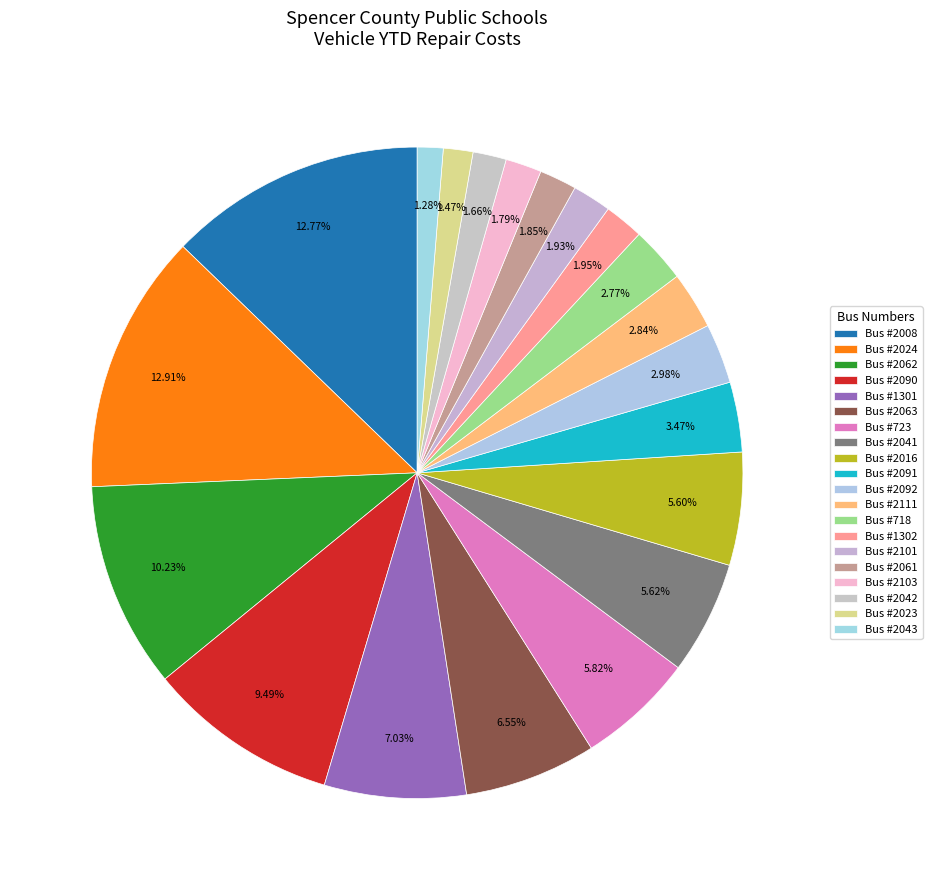

How many segments does this pie chart have?

20